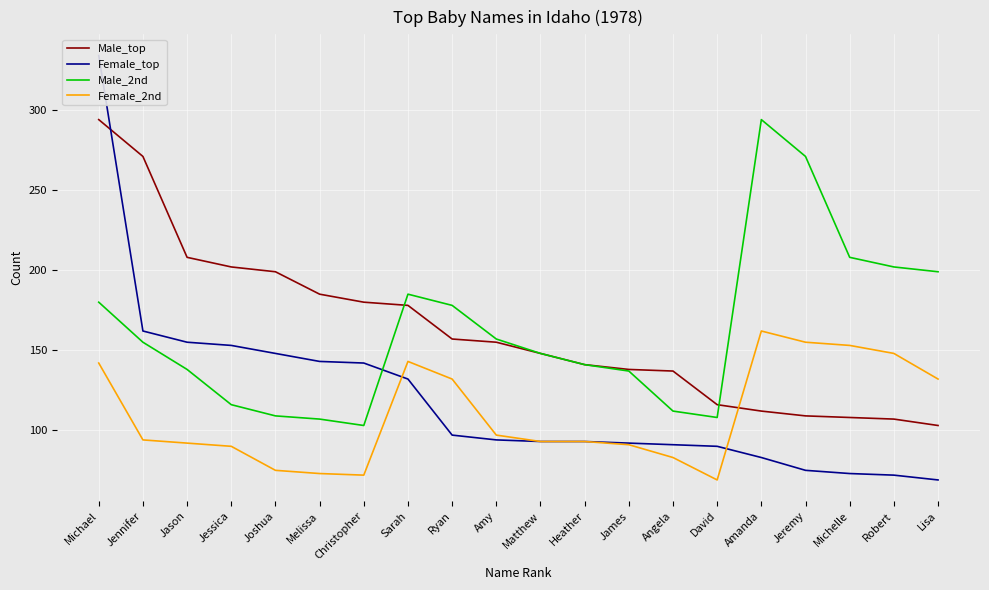

What is the maximum value for Female_2nd?

162